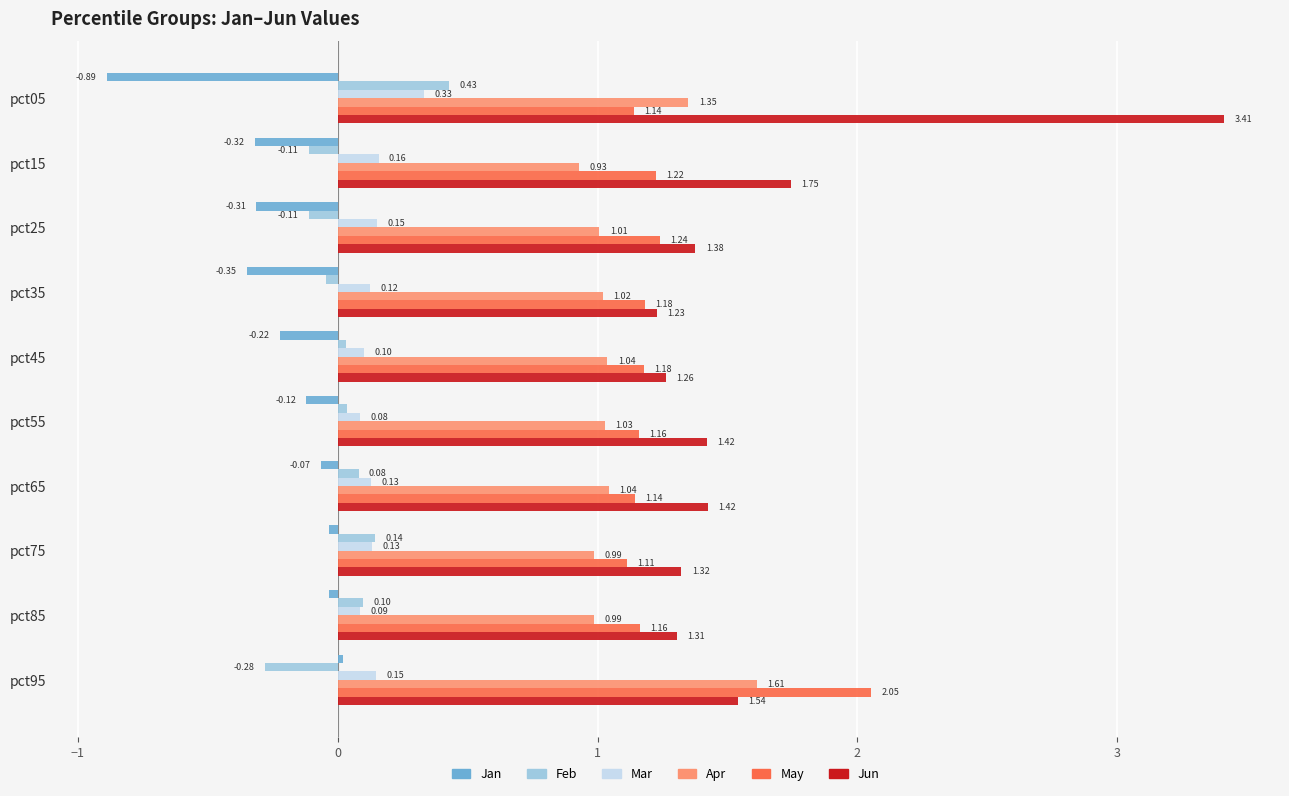

What are all the series names shown in the legend?

Jan, Feb, Mar, Apr, May, Jun